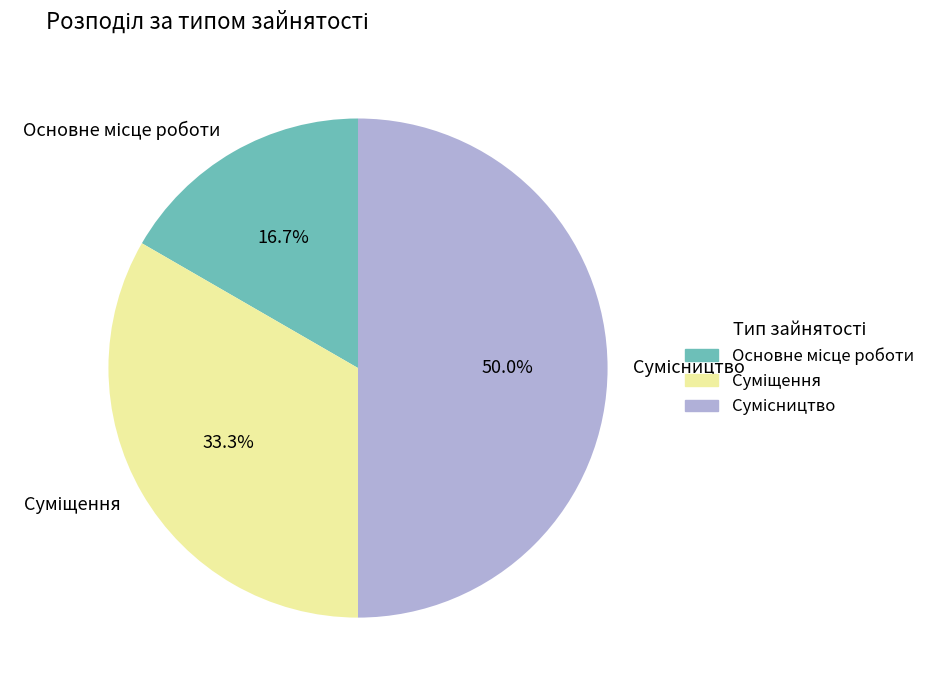

Is it true that Сумісництво is 50% of the pie?

True